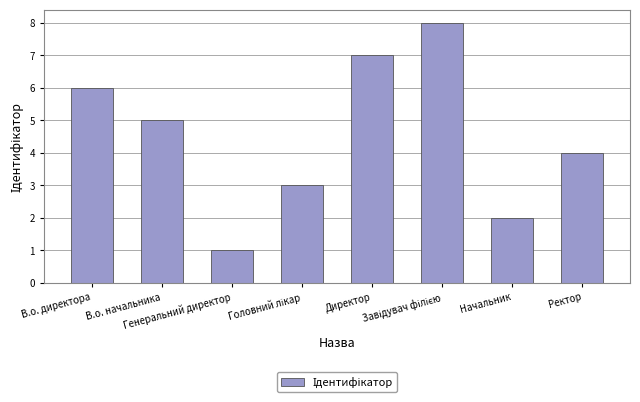

What is the sum of all values?

36